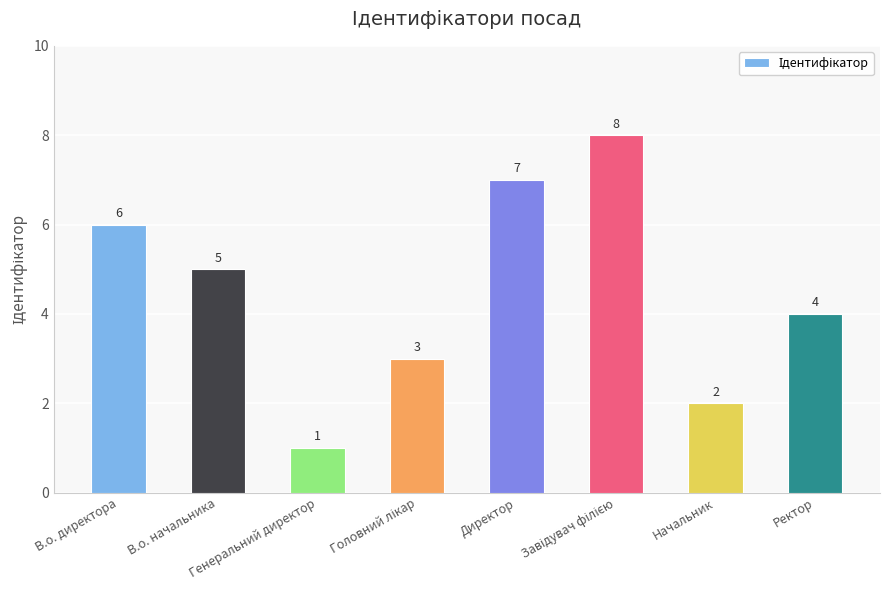

What is the difference between the maximum and second lowest values?

6